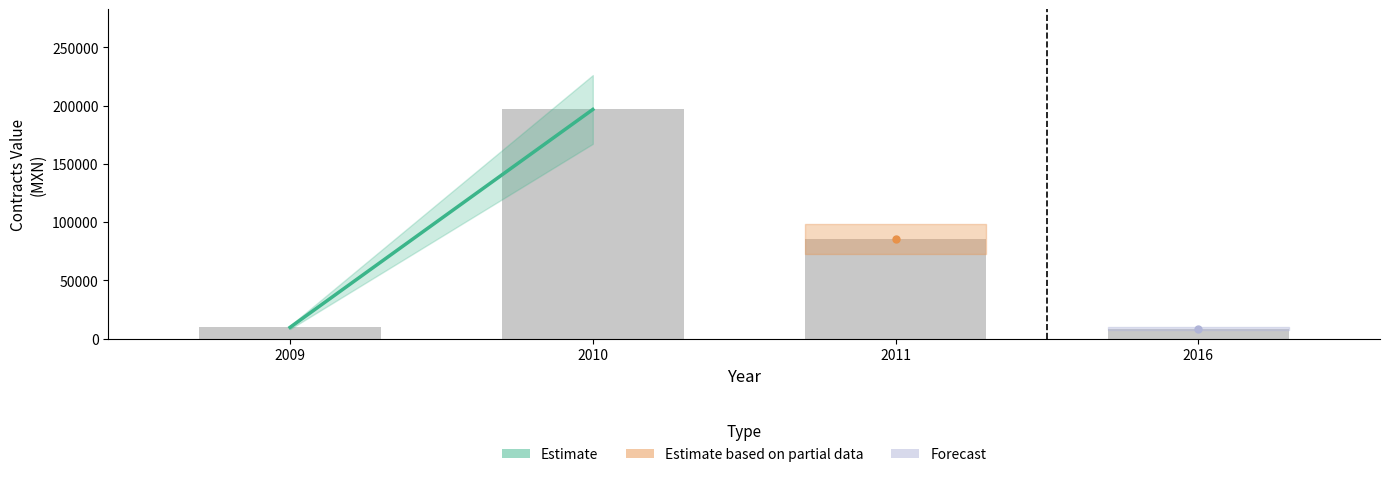

What is the value of the 2nd bar from the left?

196633.9